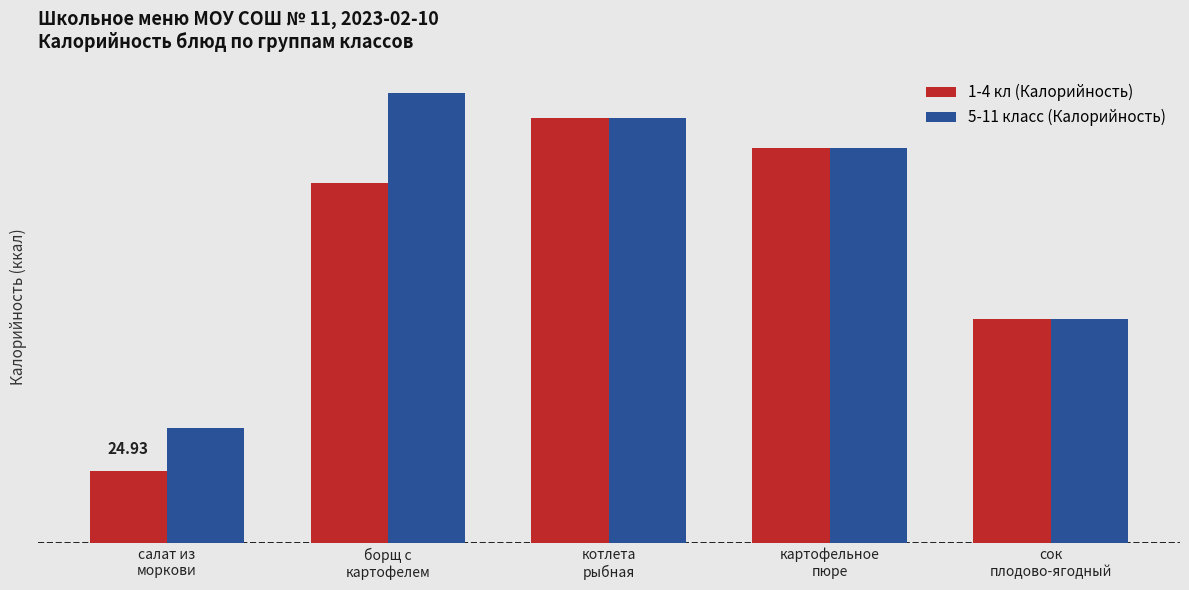

What are all the series names shown in the legend?

1-4 кл (Калорийность), 5-11 класс (Калорийность)